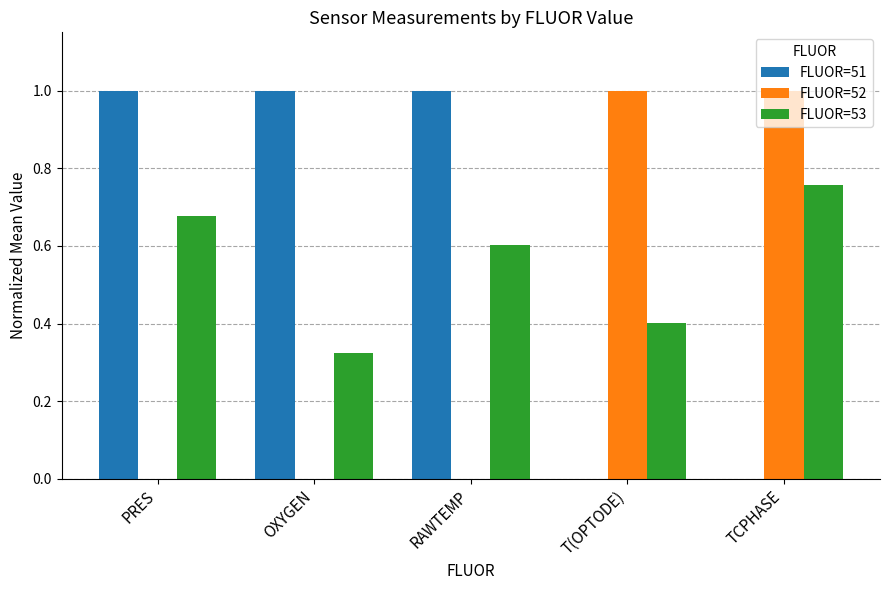

What is the maximum value for FLUOR=52?

1.0